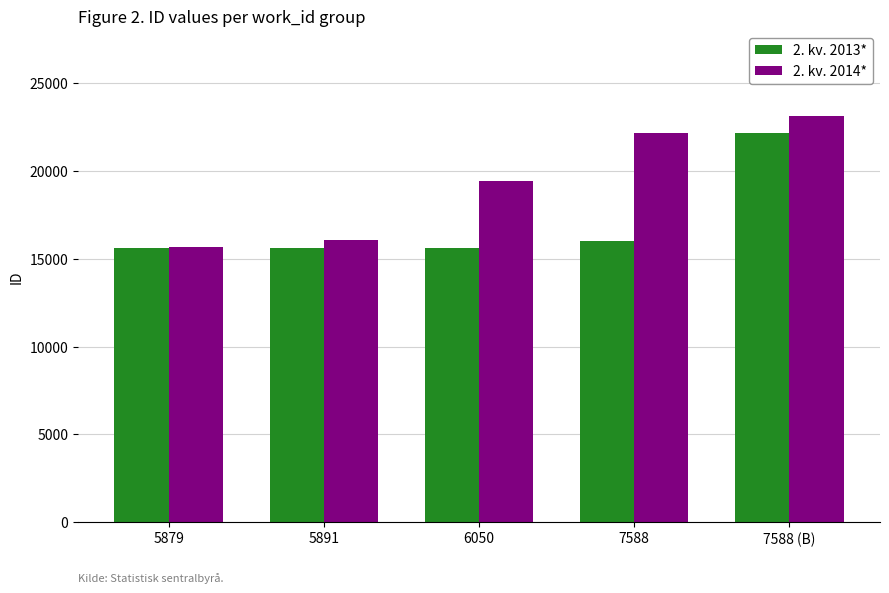

What are all the series names shown in the legend?

2. kv. 2013*, 2. kv. 2014*